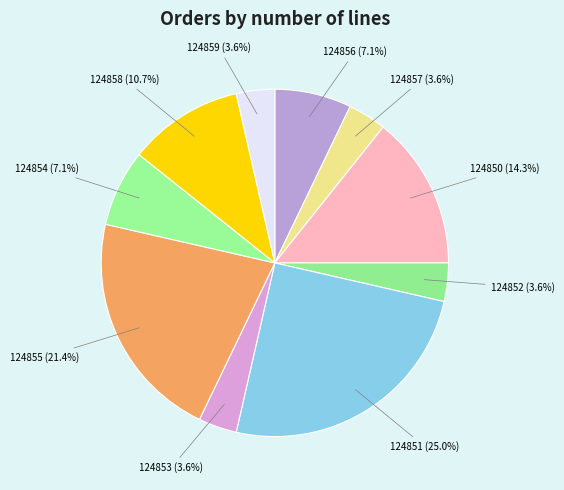

How many segments does this pie chart have?

10